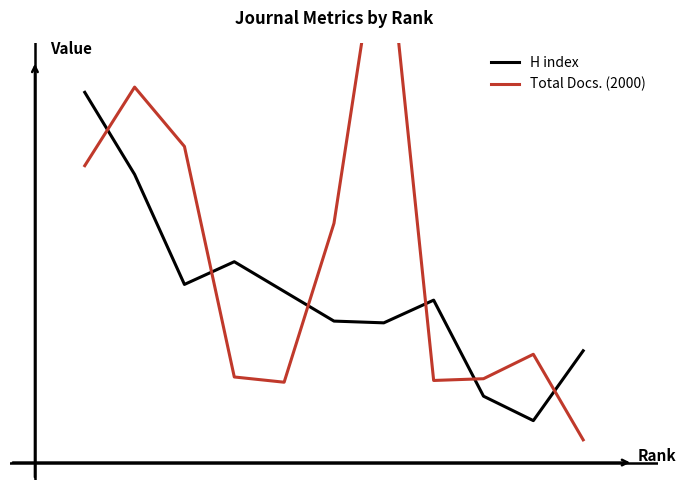

Does the chart display data point markers on the line(s)?

No